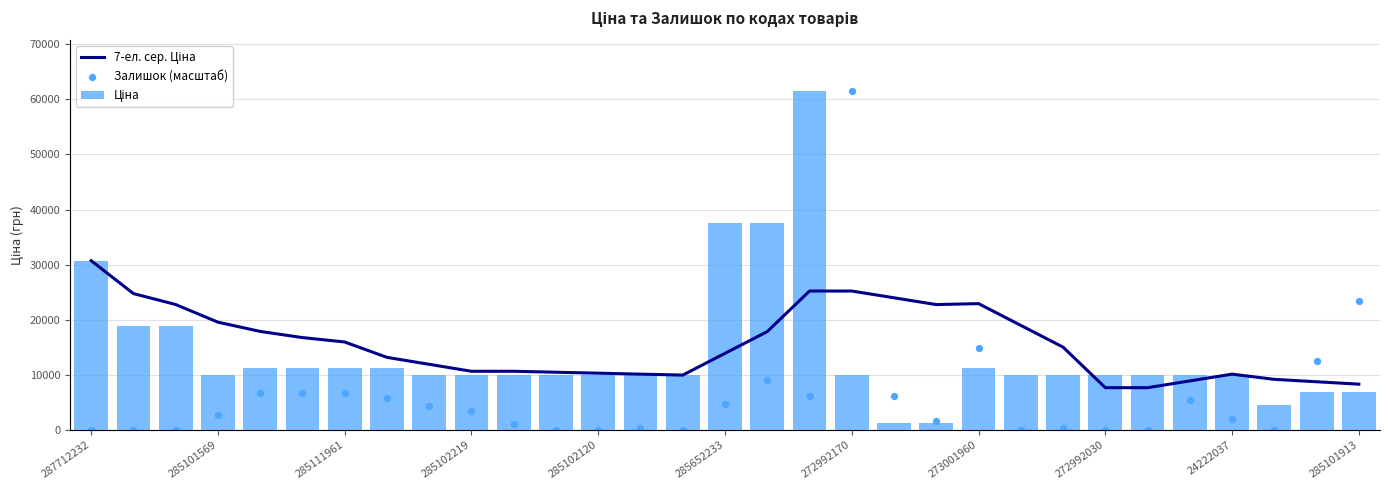

Which series has the largest total across all categories?

7-ел. сер. Ціна